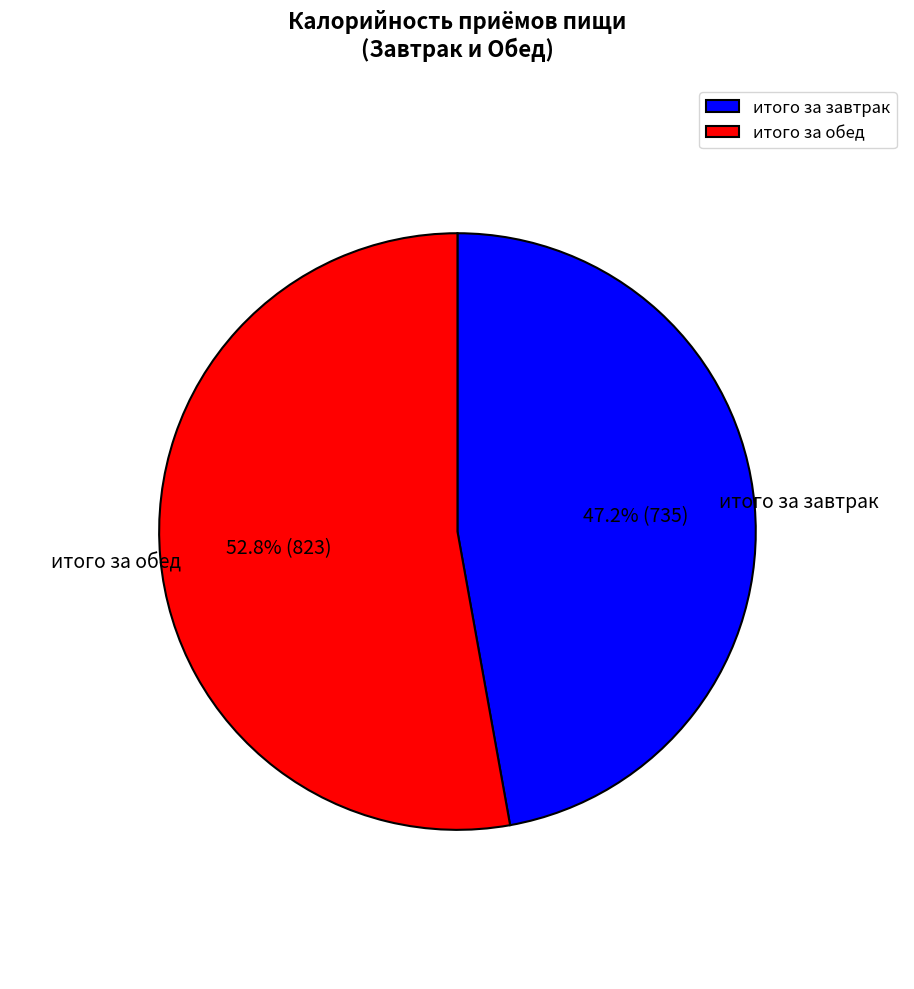

To the nearest percent, what is the average slice percentage?

50%